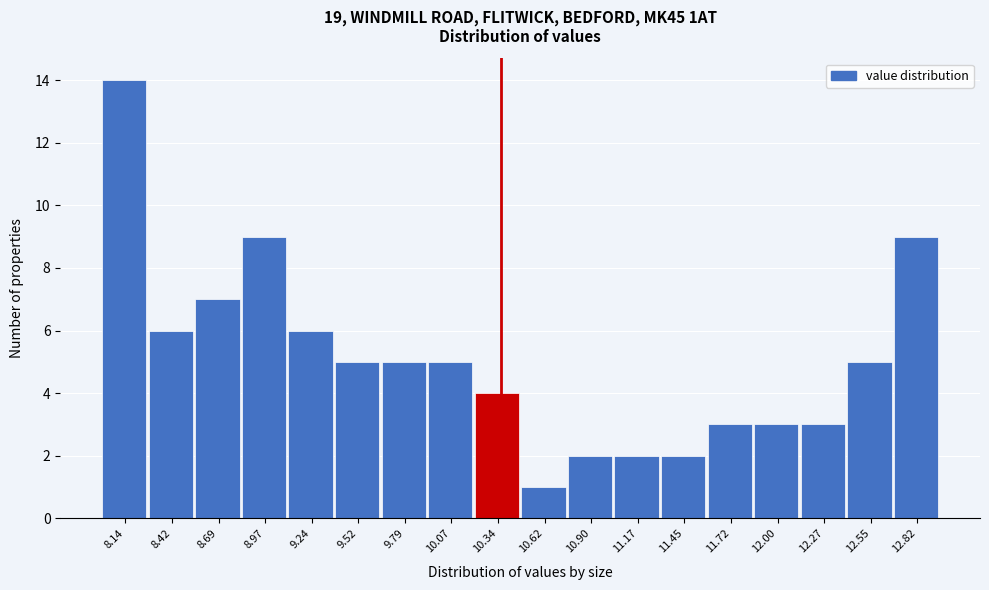

Reading left to right, what are all the values shown in this chart?

14	6	7	9	6	5	5	5	4	1	2	2	2	3	3	3	5	9